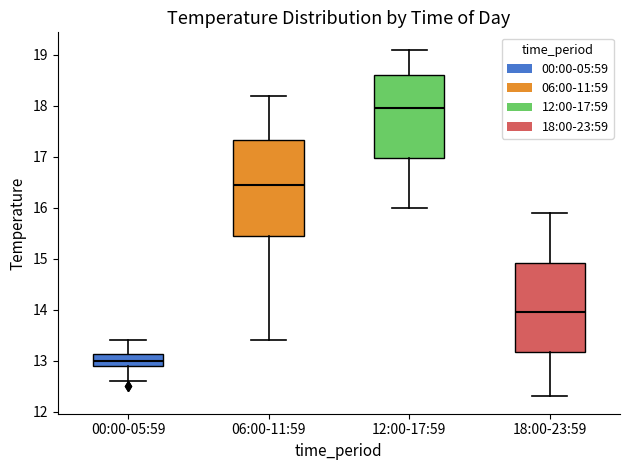

Reading left to right, read every box against the y-axis: the position of its median line, the range the box covers, and the ends of its whiskers. The values are not printed on the chart, so give them approximately, as read against the axis.

00:00-05:59: median 13.0, box 12.9 to 13.1, whiskers 12.6 to 13.4
06:00-11:59: median 16.5, box 15.5 to 17.3, whiskers 13.4 to 18.2
12:00-17:59: median 18.0, box 17.0 to 18.6, whiskers 16.0 to 19.1
18:00-23:59: median 14.0, box 13.2 to 14.9, whiskers 12.3 to 15.9